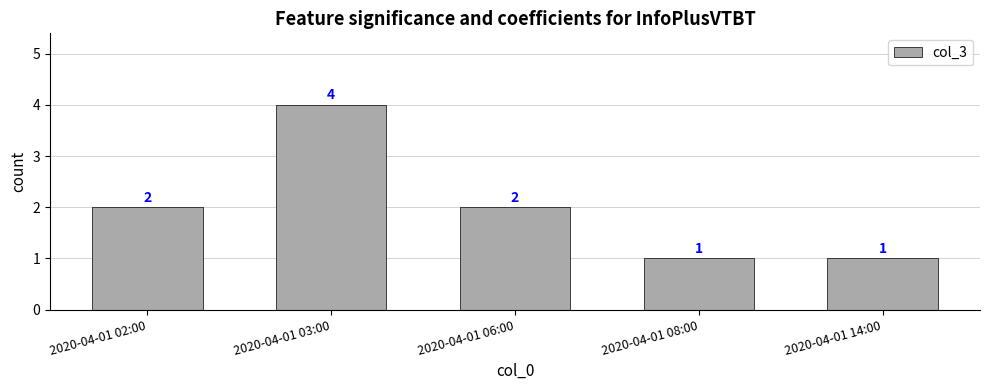

What is the change in value from 2020-04-01 02:00 to 2020-04-01 03:00?

+2